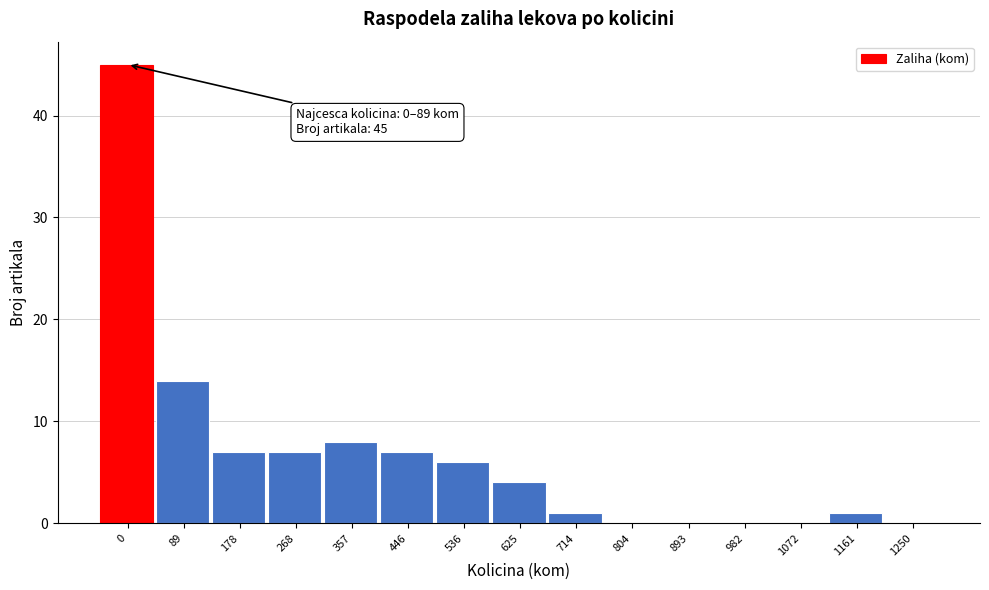

Reading left to right, what are all the values shown in this chart?

0=45	89=14	178=7	268=7	357=8	446=7	536=6	625=4	714=1	804=0	893=0	982=0	1072=0	1161=1	1250=0